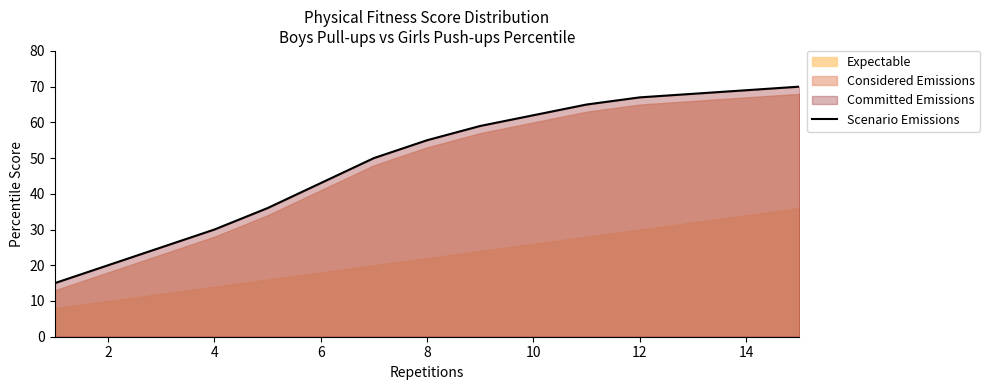

The value of Scenario Emissions at 14 is 69. True or false?

True